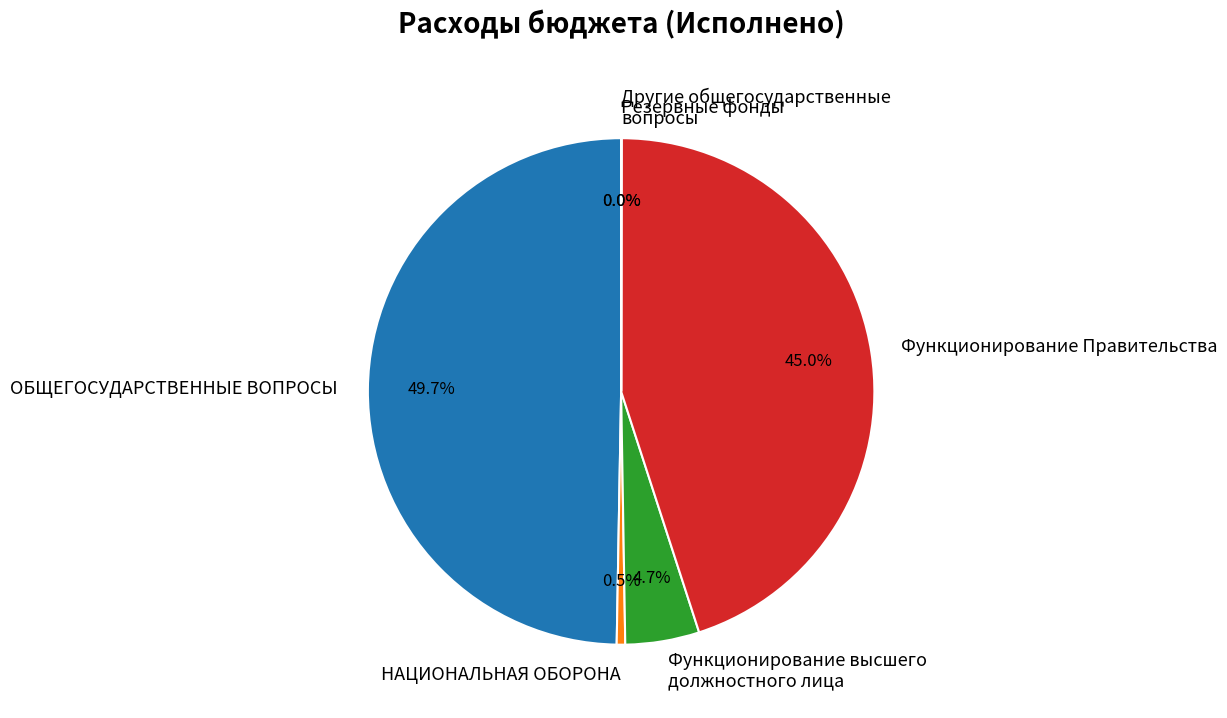

Which slice is the largest?

ОБЩЕГОСУДАРСТВЕННЫЕ ВОПРОСЫ